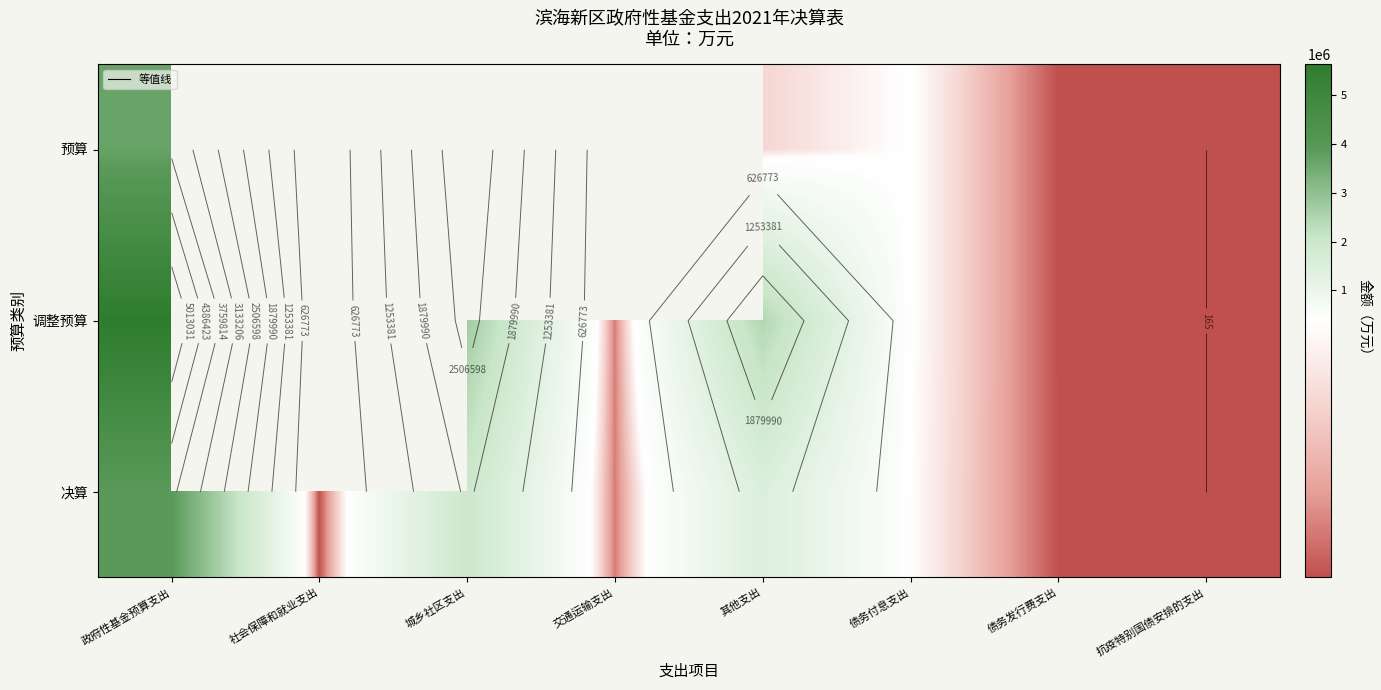

What is the lowest value of the 预算 series?

165.0